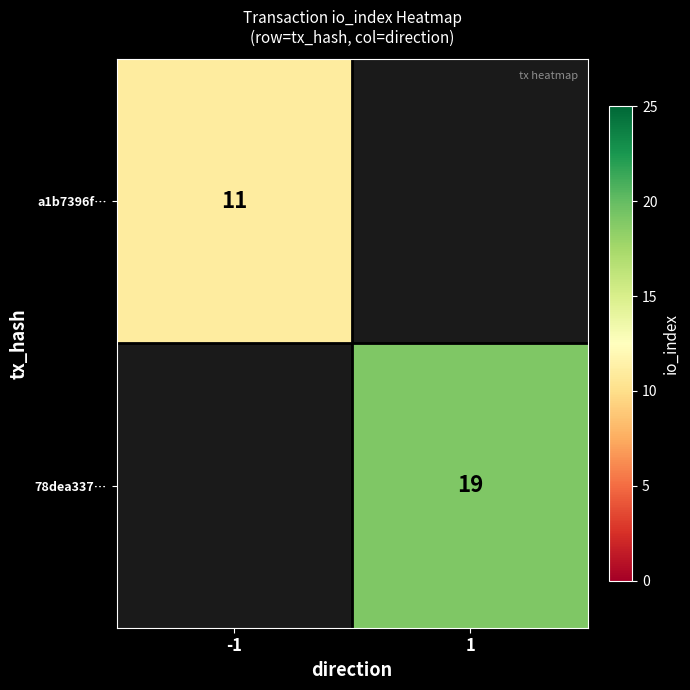

At which category does the chart reach its peak across all series?

1